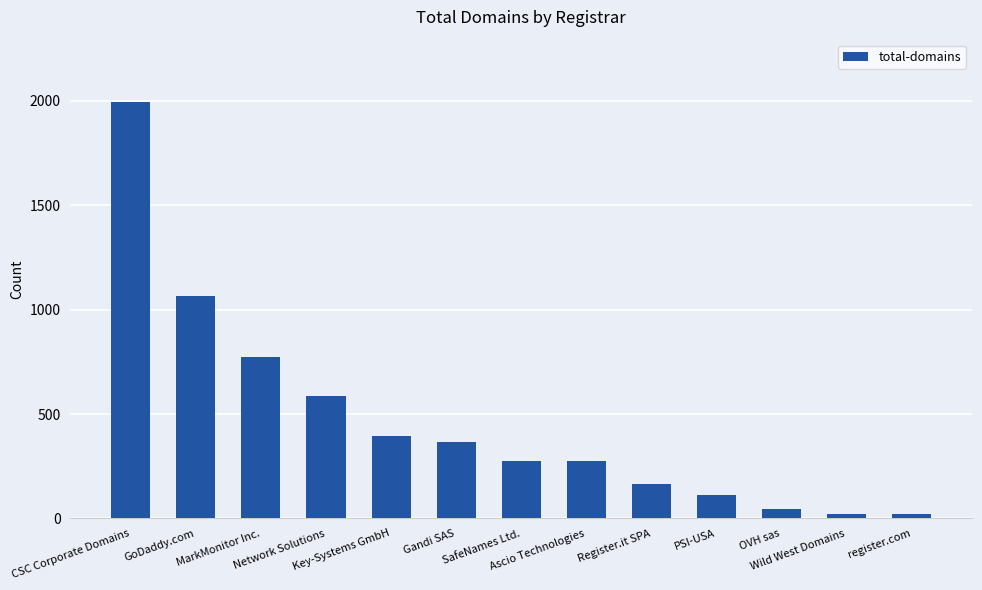

What is the difference between the second highest and second lowest values?

1046